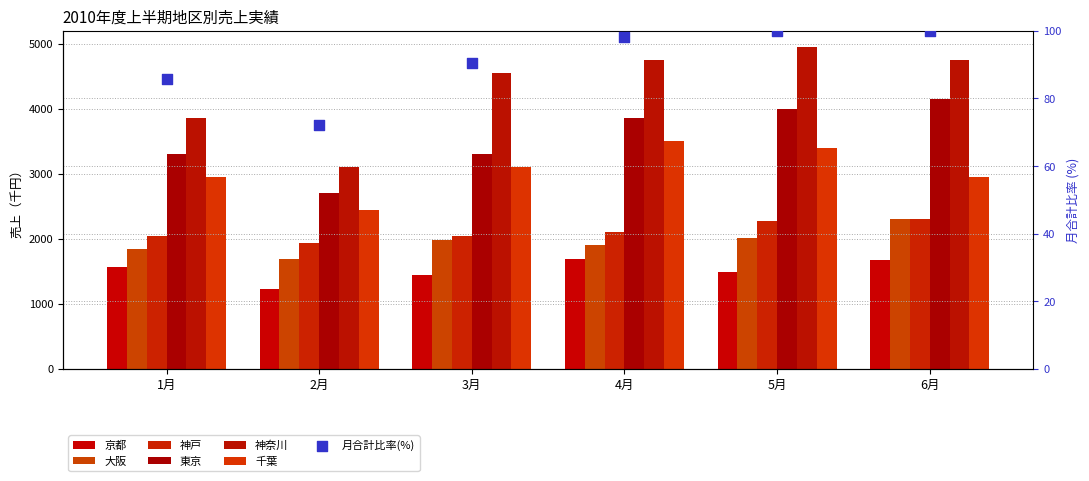

Which series has the largest total across all categories?

神奈川